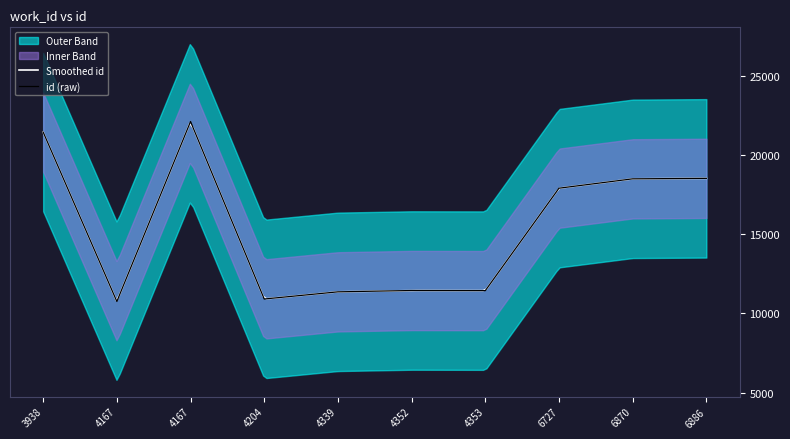

The chart shows a value of 11443 at 4352. True or false?

True